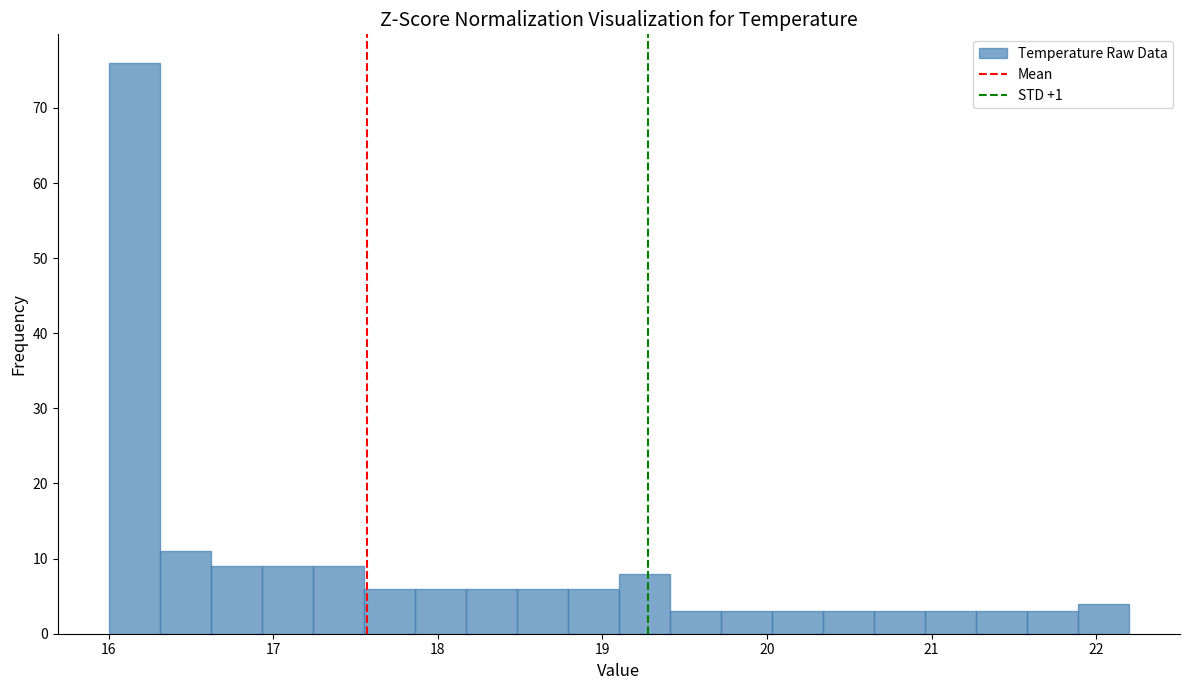

Around what value on the x-axis is the tallest bar? Give the approximate position of its centre, as read against the axis.

16.2